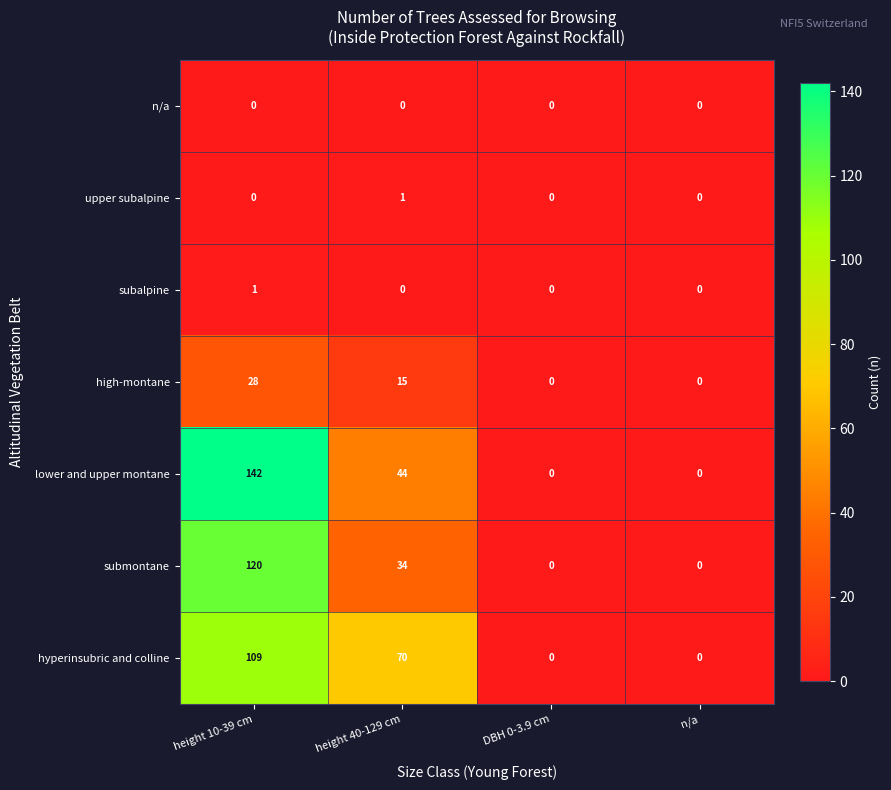

What is the difference between the maximum and minimum values in the submontane series?

120